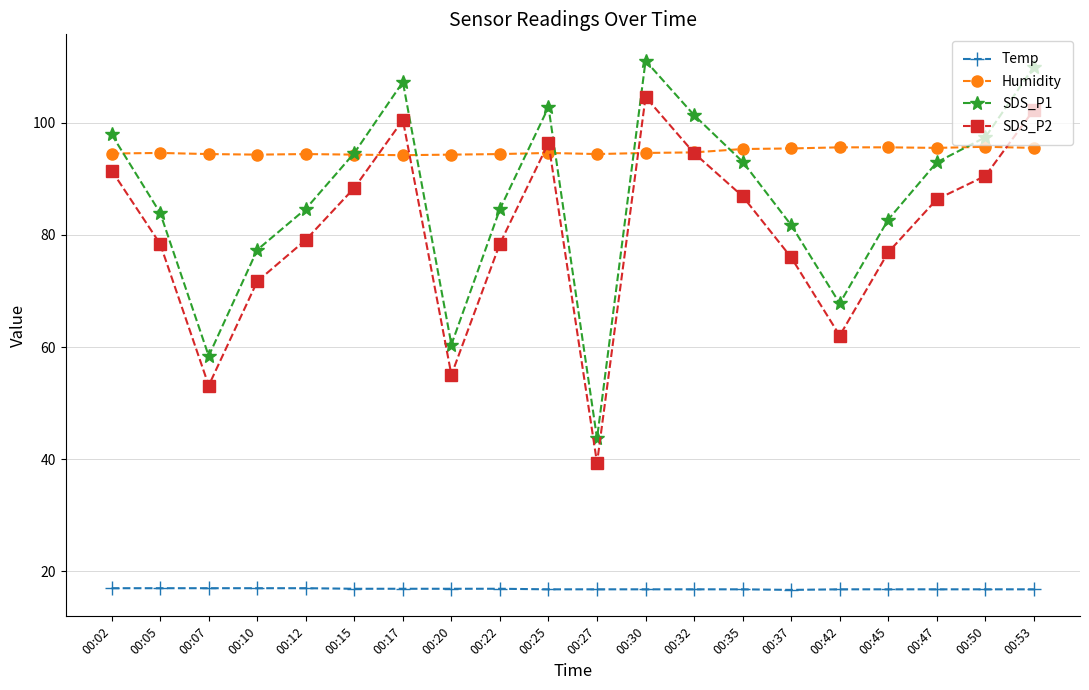

True or false: SDS_P2 and SDS_P1 intersect in this chart.

False